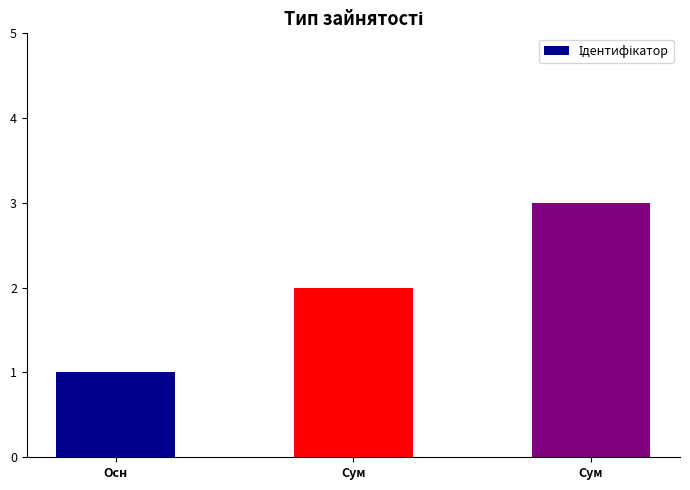

What is the greatest value displayed?

3